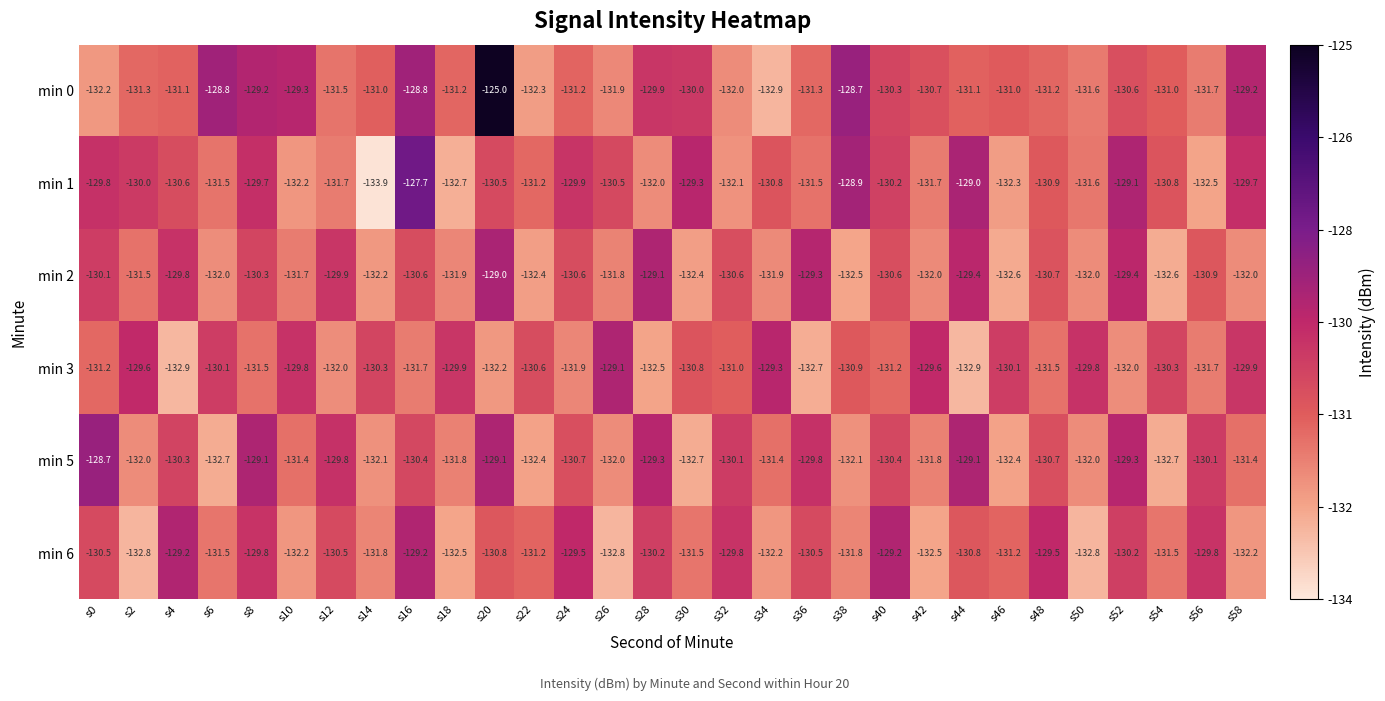

True or false: min 3 has a value of -45.5 at s56.

False